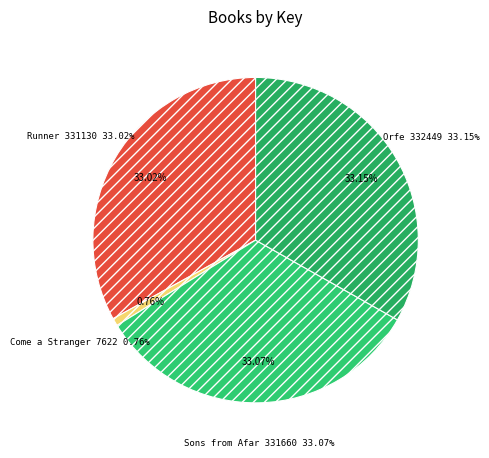

To the nearest percent, what is the difference between the largest and smallest slice percentages?

32%